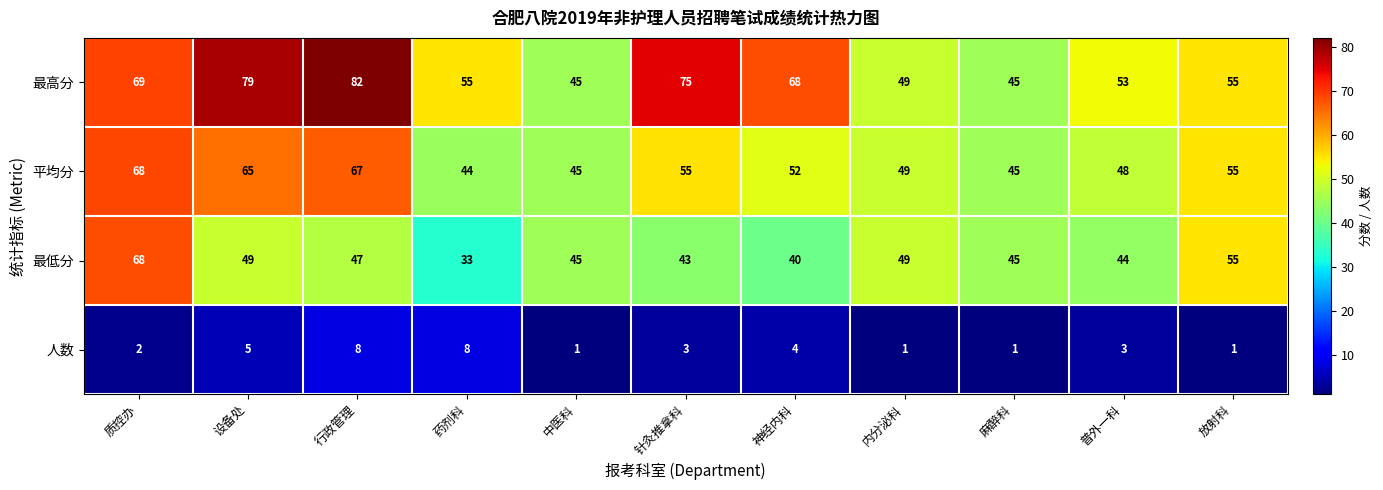

What is the difference between the maximum and second lowest values in the 最高分 series?

37